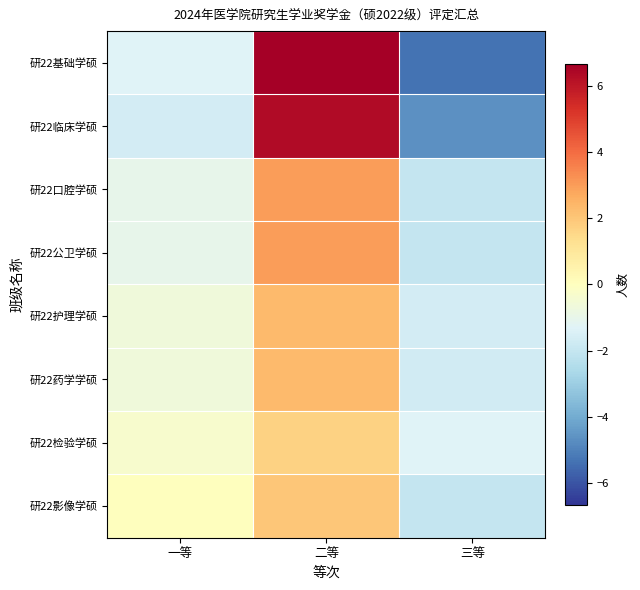

Reading left to right, transcribe all the data shown in this chart.

研22基础学硕: 一等=-1.3	二等=6.7	三等=-5.3
研22临床学硕: 一等=-1.7	二等=6.3	三等=-4.7
研22口腔学硕: 一等=-1.0	二等=3.0	三等=-2.0
研22公卫学硕: 一等=-1.0	二等=3.0	三等=-2.0
研22护理学硕: 一等=-0.7	二等=2.3	三等=-1.7
研22药学学硕: 一等=-0.7	二等=2.3	三等=-1.7
研22检验学硕: 一等=-0.3	二等=1.7	三等=-1.3
研22影像学硕: 一等=0.0	二等=2.0	三等=-2.0